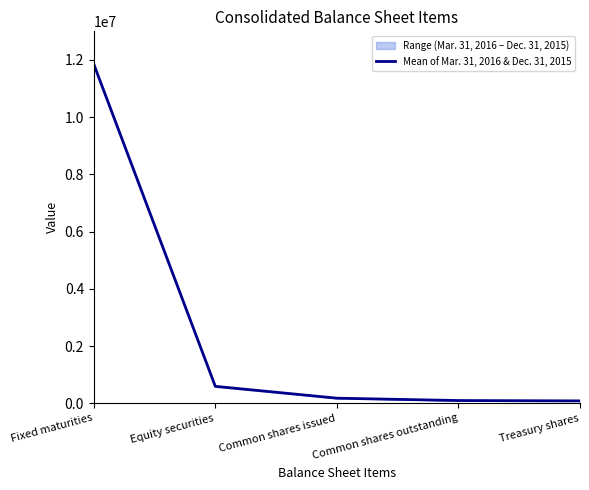

Which category has the lowest value across all series?

Treasury shares